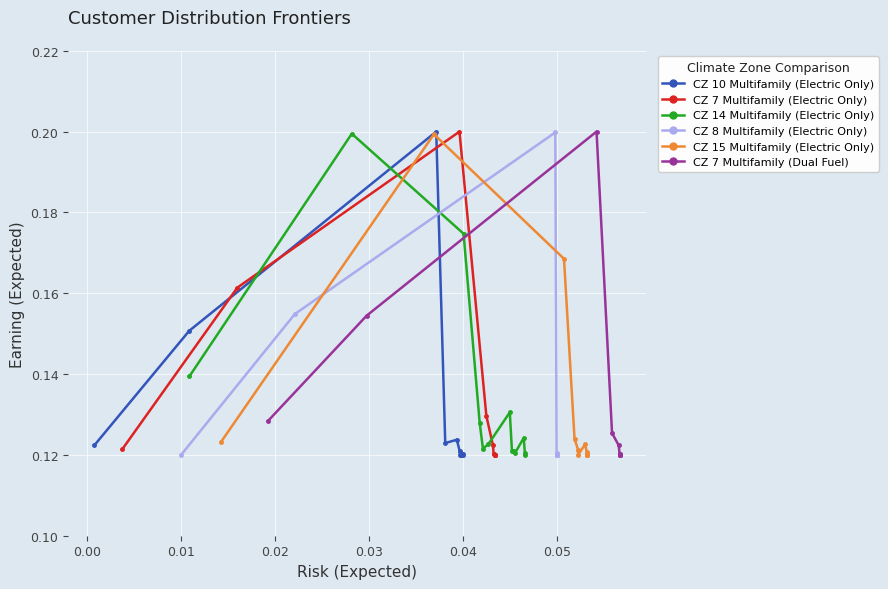

Reading left to right, list all the values displayed in this chart.

CZ 10 Multifamily (Electric Only): 0.1	0.2	0.2	0.1	0.1	0.1	0.1	0.1	0.1	0.1	0.1	0.1	0.1
CZ 7 Multifamily (Electric Only): 0.1	0.2	0.2	0.1	0.1	0.1	0.1	0.1	0.1	0.1	0.1	0.1	0.1
CZ 14 Multifamily (Electric Only): 0.1	0.2	0.2	0.1	0.1	0.1	0.1	0.1	0.1	0.1	0.1	0.1	0.1
CZ 8 Multifamily (Electric Only): 0.1	0.2	0.2	0.1	0.1	0.1	0.1	0.1	0.1	0.1	0.1	0.1	0.1
CZ 15 Multifamily (Electric Only): 0.1	0.2	0.2	0.1	0.1	0.1	0.1	0.1	0.1	0.1	0.1	0.1	0.1
CZ 7 Multifamily (Dual Fuel): 0.1	0.2	0.2	0.1	0.1	0.1	0.1	0.1	0.1	0.1	0.1	0.1	0.1